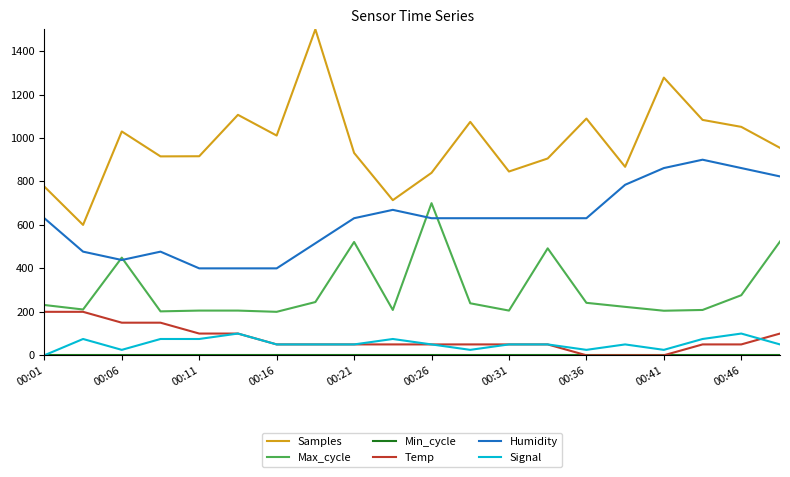

Which series has the largest total across all categories?

Samples